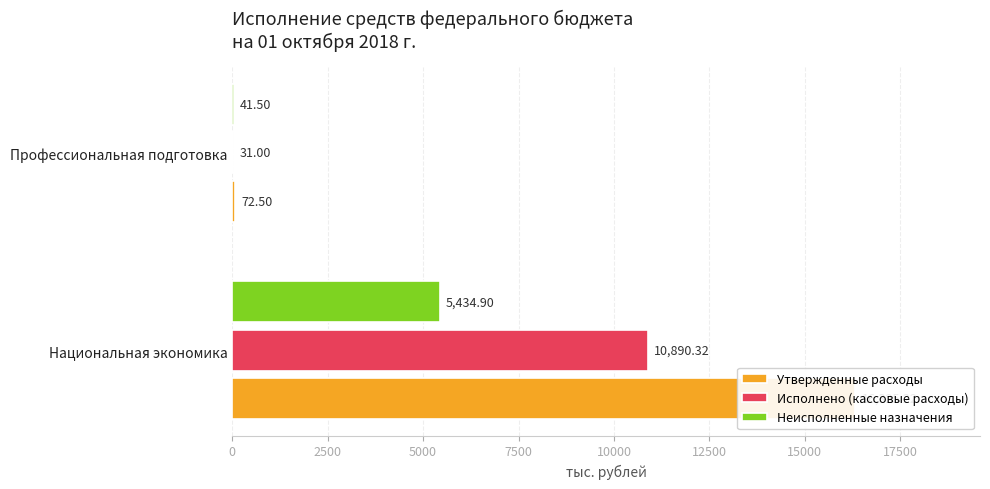

What value does the Исполнено (кассовые расходы) series have at Профессиональная подготовка?

31.0